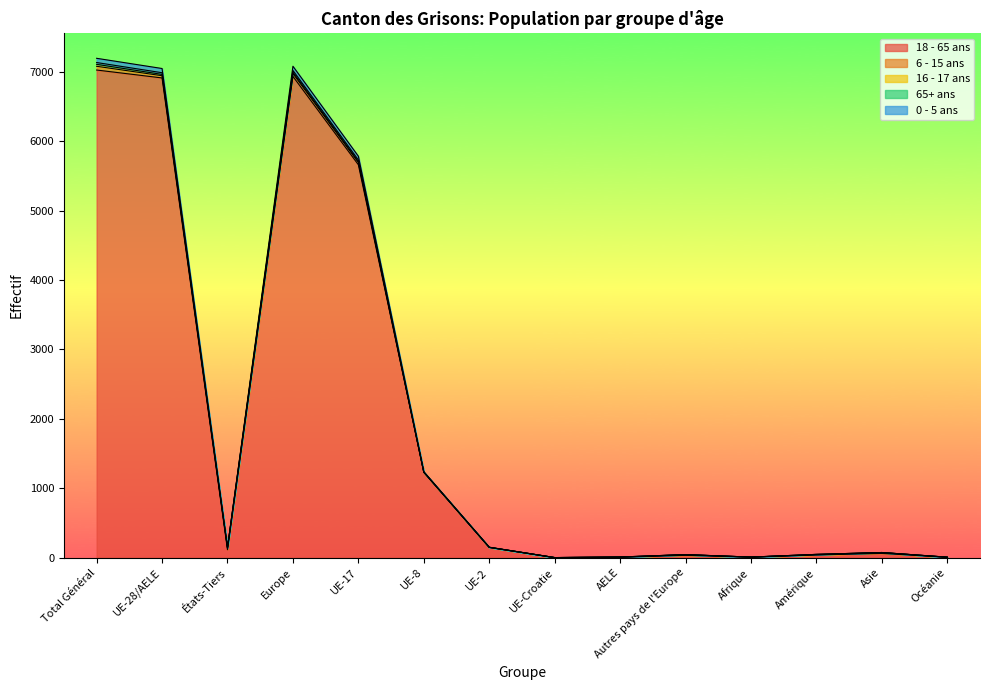

The value of 18 - 65 ans at Total Général is 4221. True or false?

False